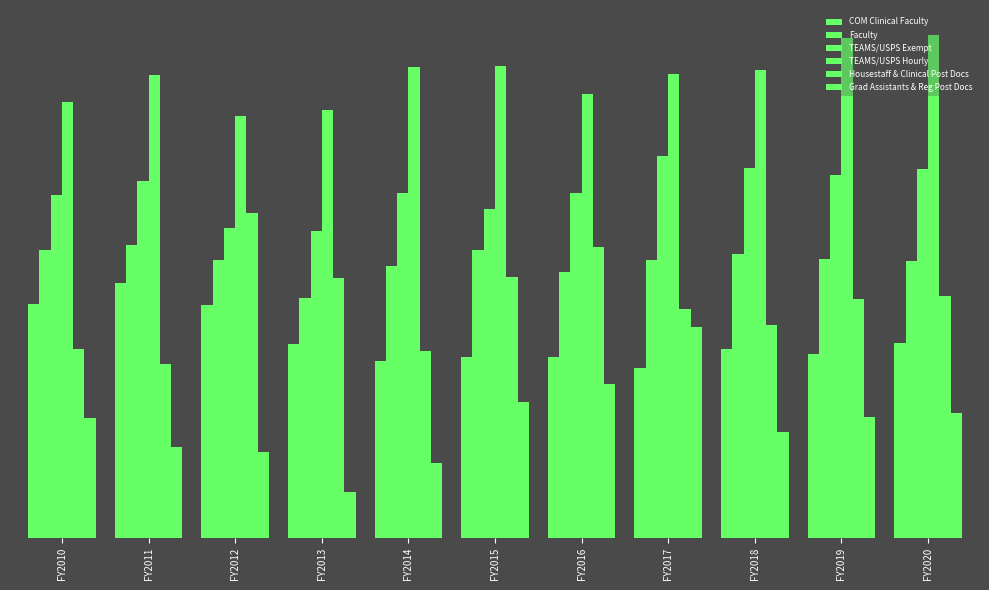

Which category has the lowest value across all series?

FY2013